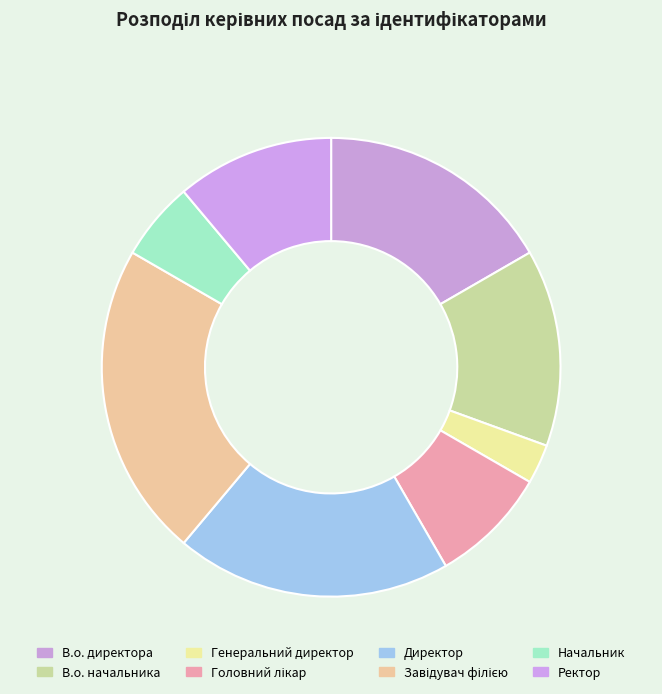

How many segments does this pie chart have?

8